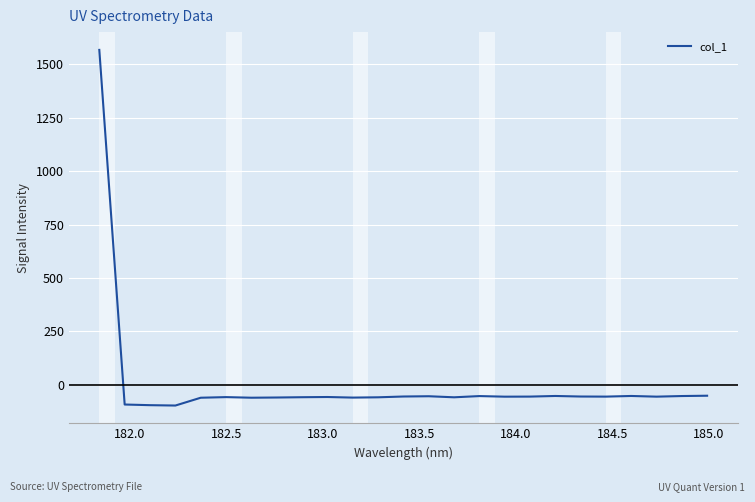

Is this an area chart (filled region under the line)?

No